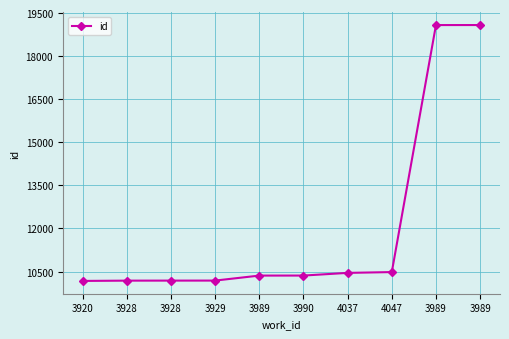

Is this an area chart (filled region under the line)?

No